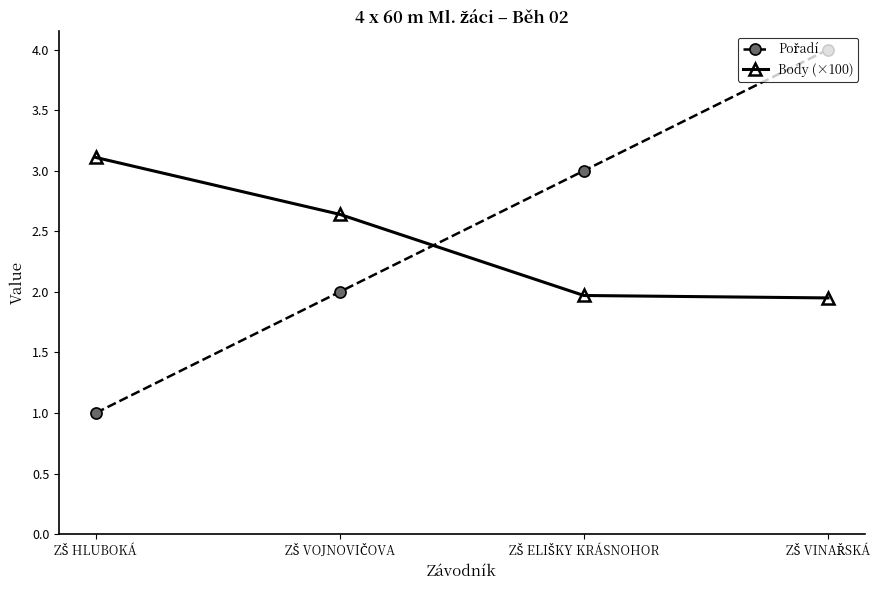

What is the difference between the maximum and second lowest values in the Body (×100) series?

1.1